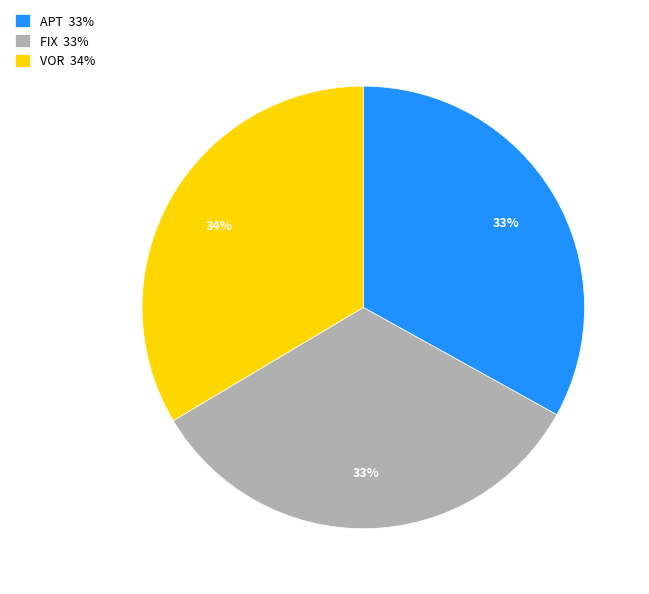

Approximately how many times larger is the value at APT 33% compared to FIX 33%?

1.0